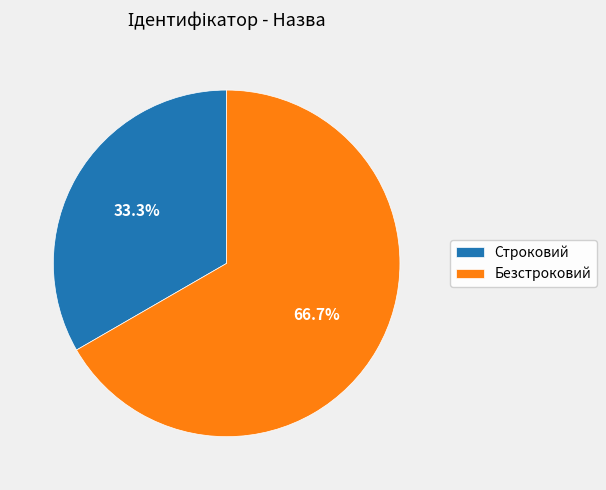

Is it true that Строковий is 33% of the pie?

True